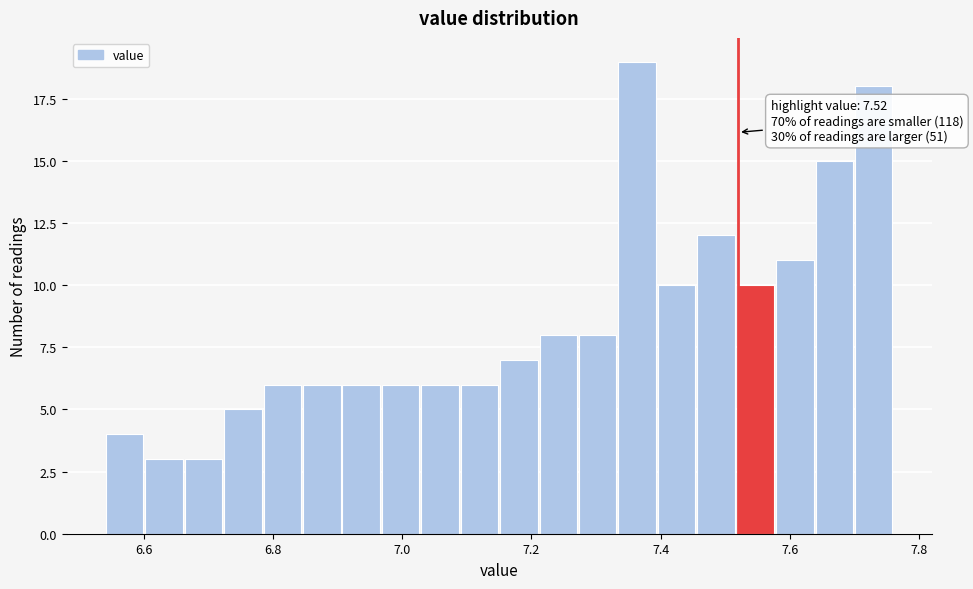

Around what value on the x-axis is the tallest bar? Give the approximate position of its centre, as read against the axis.

7.36